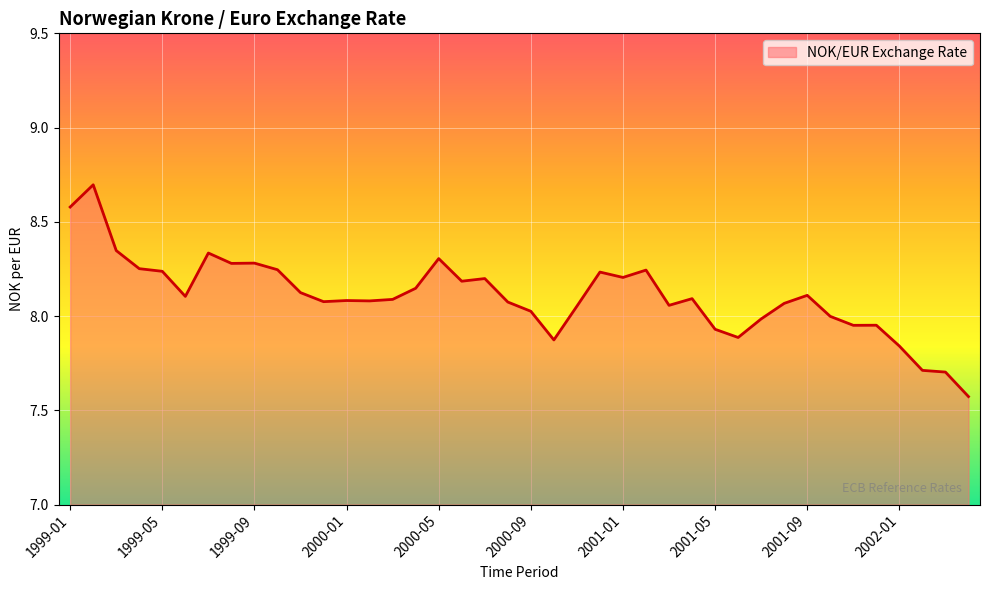

What is the greatest value displayed?

8.7